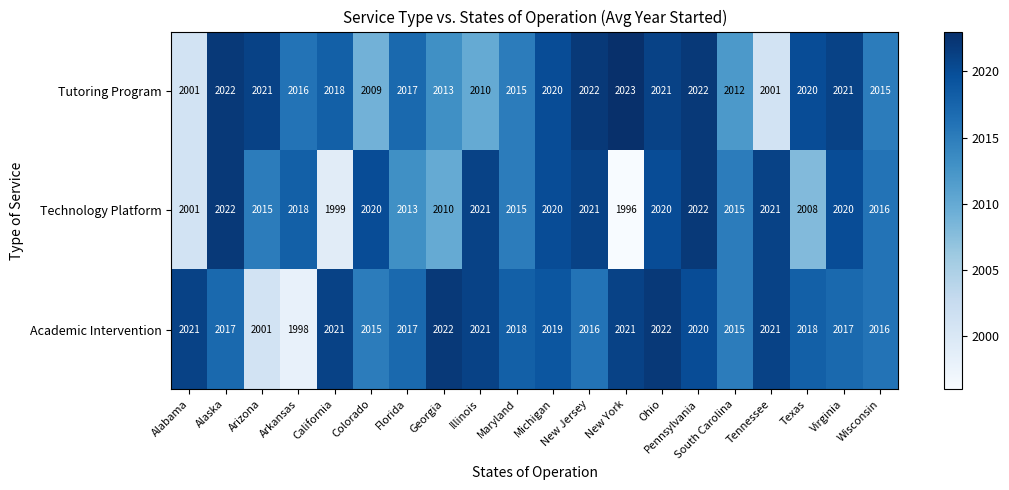

What is the spread (max minus min) of values at New Jersey?

6